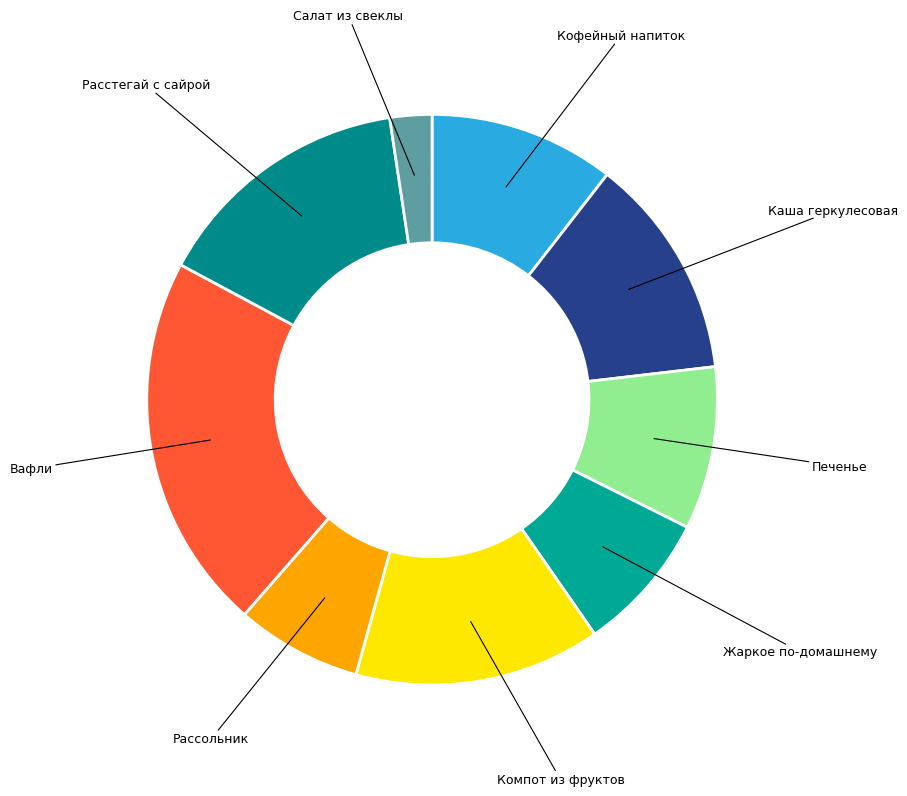

What is the ratio of the value at Вафли to the value at Компот из фруктов?

1.5